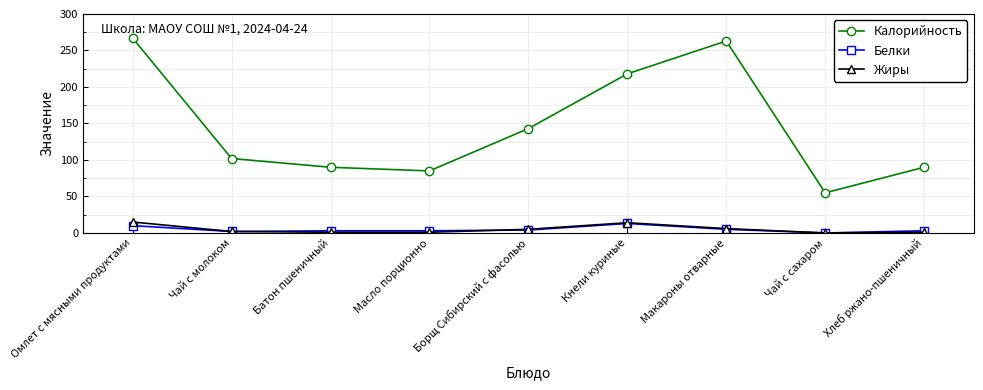

Which series has the largest range (max minus min)?

Калорийность